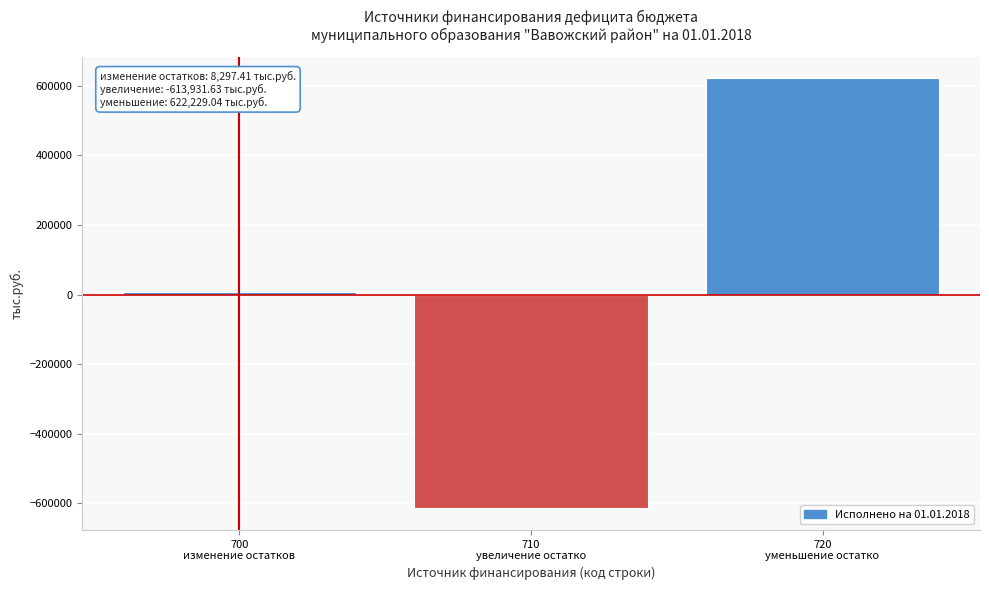

Reading right to left, transcribe all the data shown in this chart.

622229.0	-613931.6	8297.4